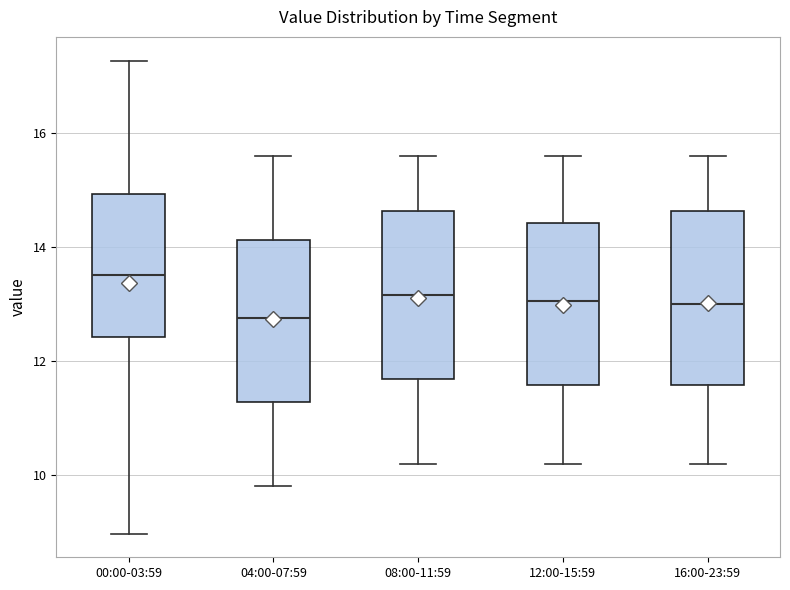

Reading left to right, transcribe this box plot: for each box, give where its median line is, the range the box spans, and where its two whiskers end, as read against the y-axis. The values are not printed on the chart, so give them approximately, as read against the axis.

00:00-03:59: median 13.6, box 12.4 to 15.0, whiskers 9.0 to 17.2
04:00-07:59: median 12.8, box 11.2 to 14.2, whiskers 9.8 to 15.6
08:00-11:59: median 13.2, box 11.6 to 14.6, whiskers 10.2 to 15.6
12:00-15:59: median 13.0, box 11.6 to 14.4, whiskers 10.2 to 15.6
16:00-23:59: median 13.0, box 11.6 to 14.6, whiskers 10.2 to 15.6